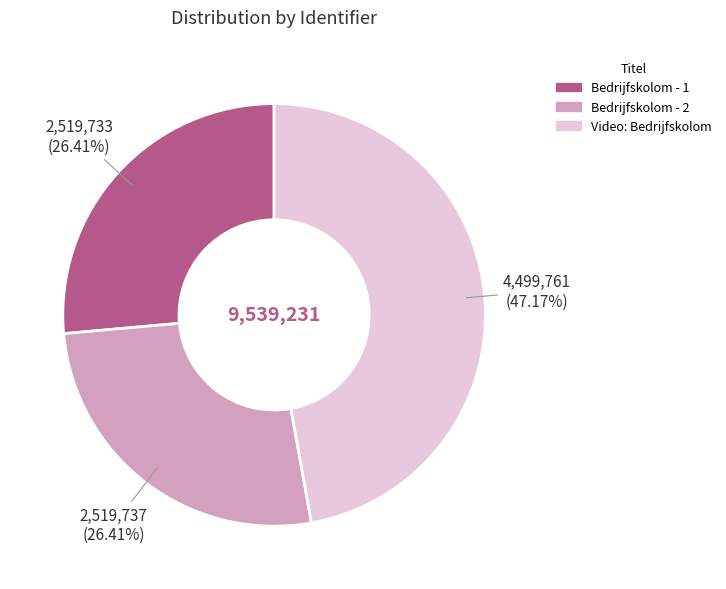

Is Bedrijfskolom - 1 the majority of the pie?

No